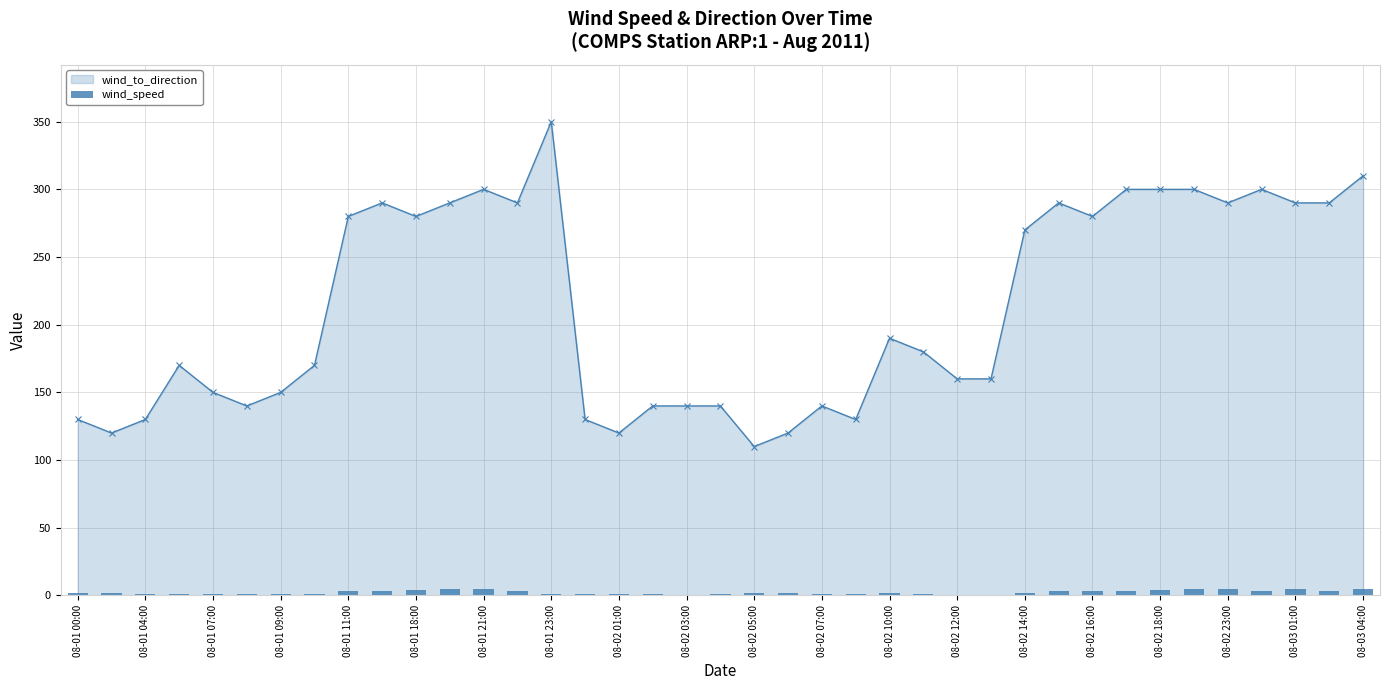

True or false: wind_to_direction has a value of 300 at 08-02 18:00.

True